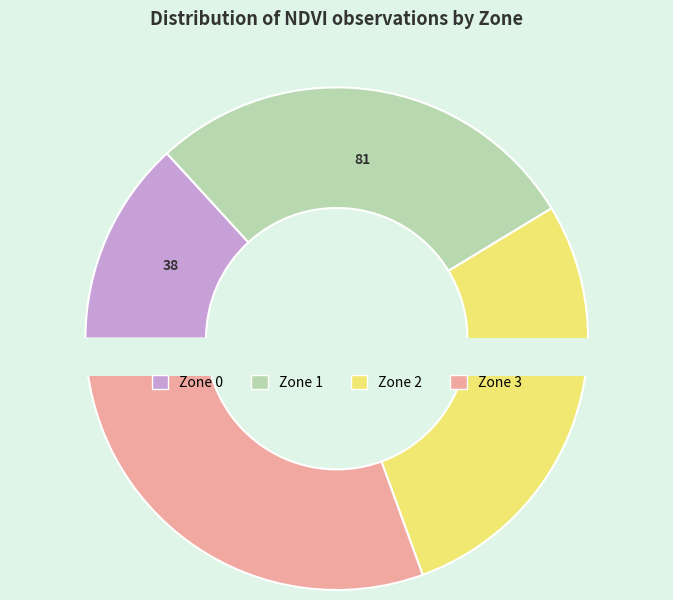

Rank the categories by value from lowest to highest.

Zone 0, Zone 1, Zone 2, Zone 3